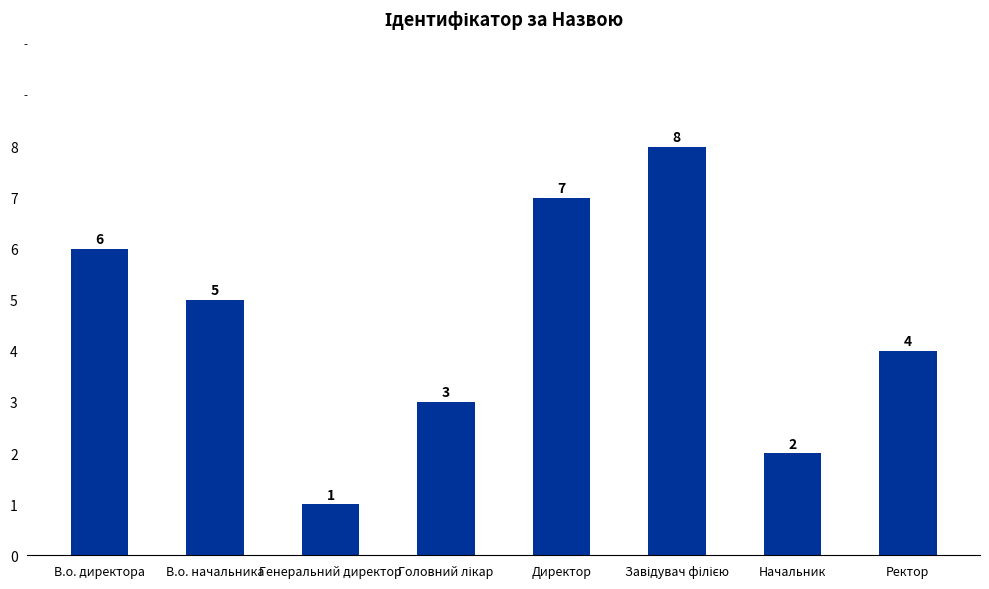

Reading right to left, what are all the values shown in this chart?

4	2	8	7	3	1	5	6